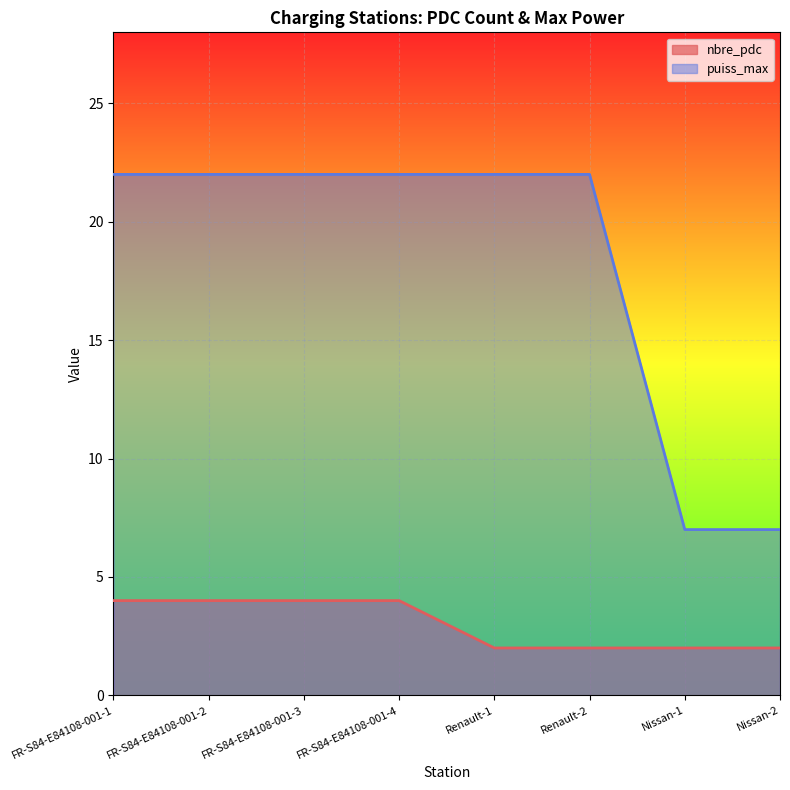

What position from the left is FR-S84-E84108-001-2?

2